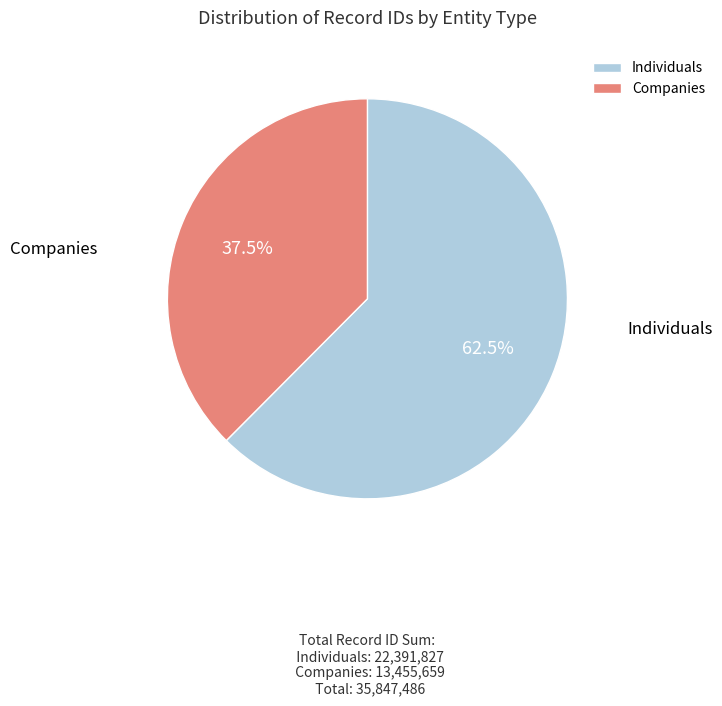

How much of the chart is everything except Individuals?

37.5%